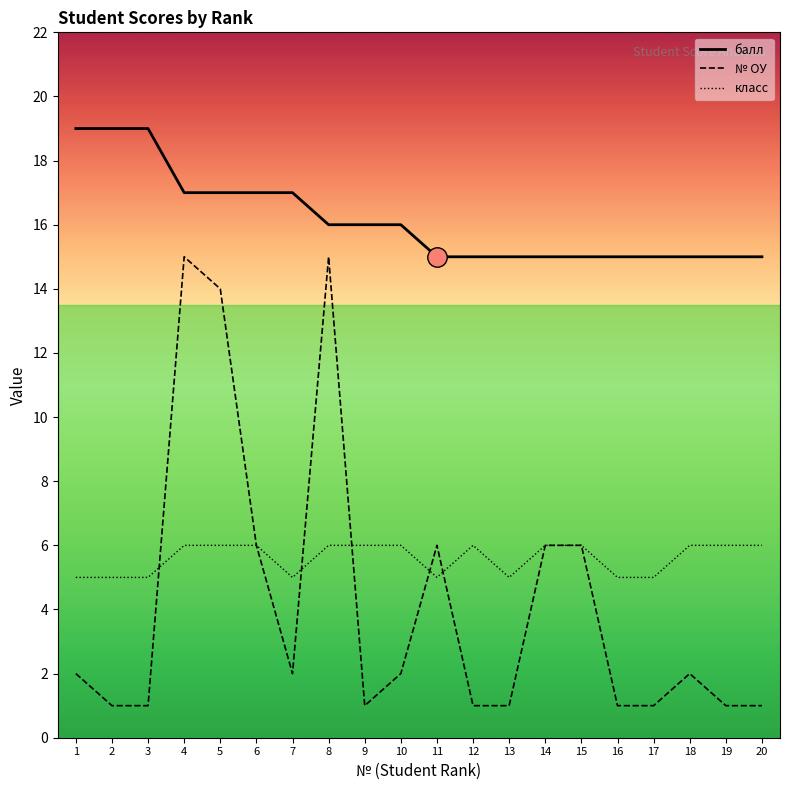

Reading left to right, extract all data points from this chart.

балл: 1=19	2=19	3=19	4=17	5=17	6=17	7=17	8=16	9=16	10=16	11=15	12=15	13=15	14=15	15=15	16=15	17=15	18=15	19=15	20=15
№ ОУ: 1=2	2=1	3=1	4=15	5=14	6=6	7=2	8=15	9=1	10=2	11=6	12=1	13=1	14=6	15=6	16=1	17=1	18=2	19=1	20=1
класс: 1=5	2=5	3=5	4=6	5=6	6=6	7=5	8=6	9=6	10=6	11=5	12=6	13=5	14=6	15=6	16=5	17=5	18=6	19=6	20=6